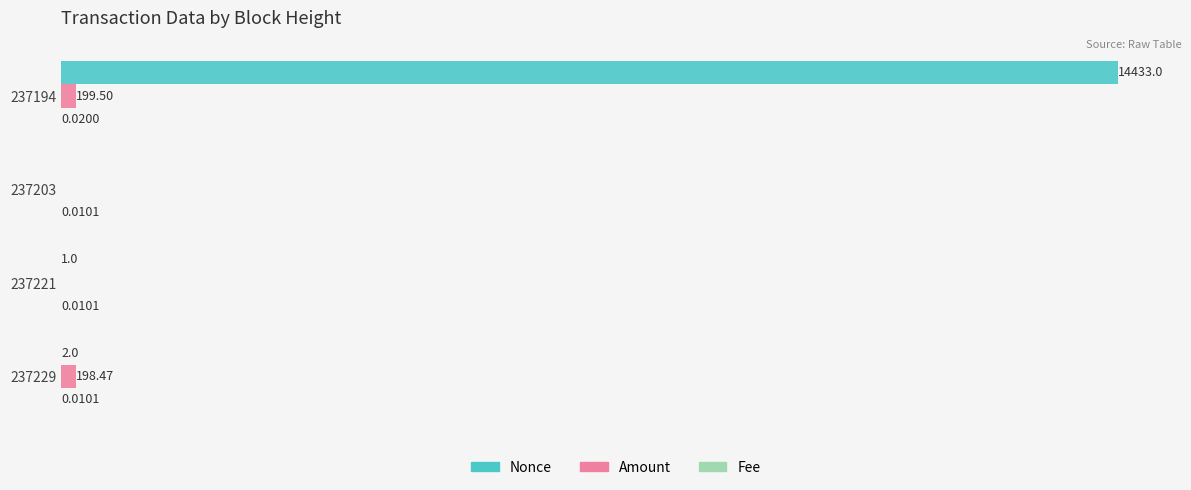

Which series changed the most between 237203 and 237194?

Nonce